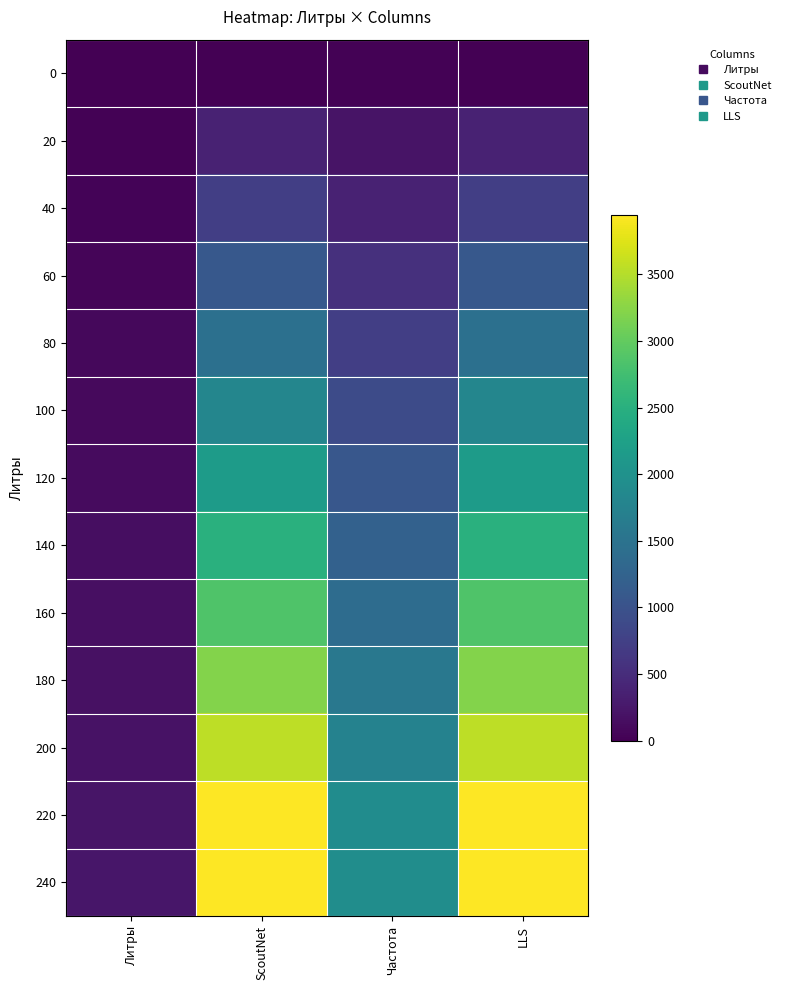

At Литры, list the series in order from smallest to largest.

0, 20, 40, 60, 80, 100, 120, 140, 160, 180, 200, 220, 240